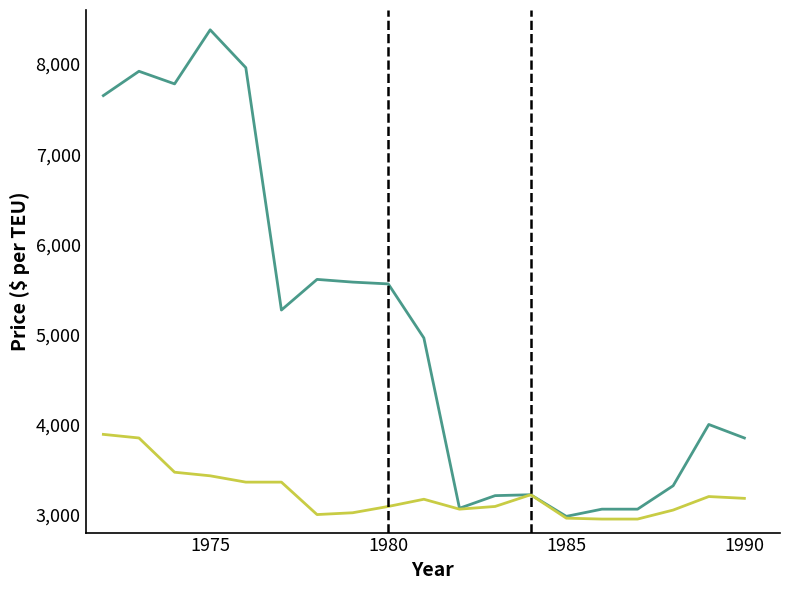

What is the greatest value displayed?

8380